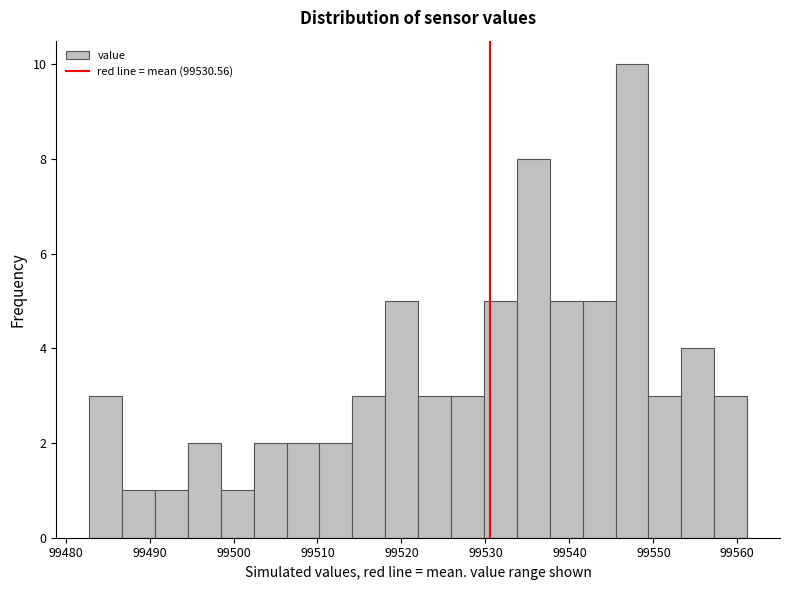

Around what value on the x-axis is the tallest bar? Give the approximate position of its centre, as read against the axis.

99547